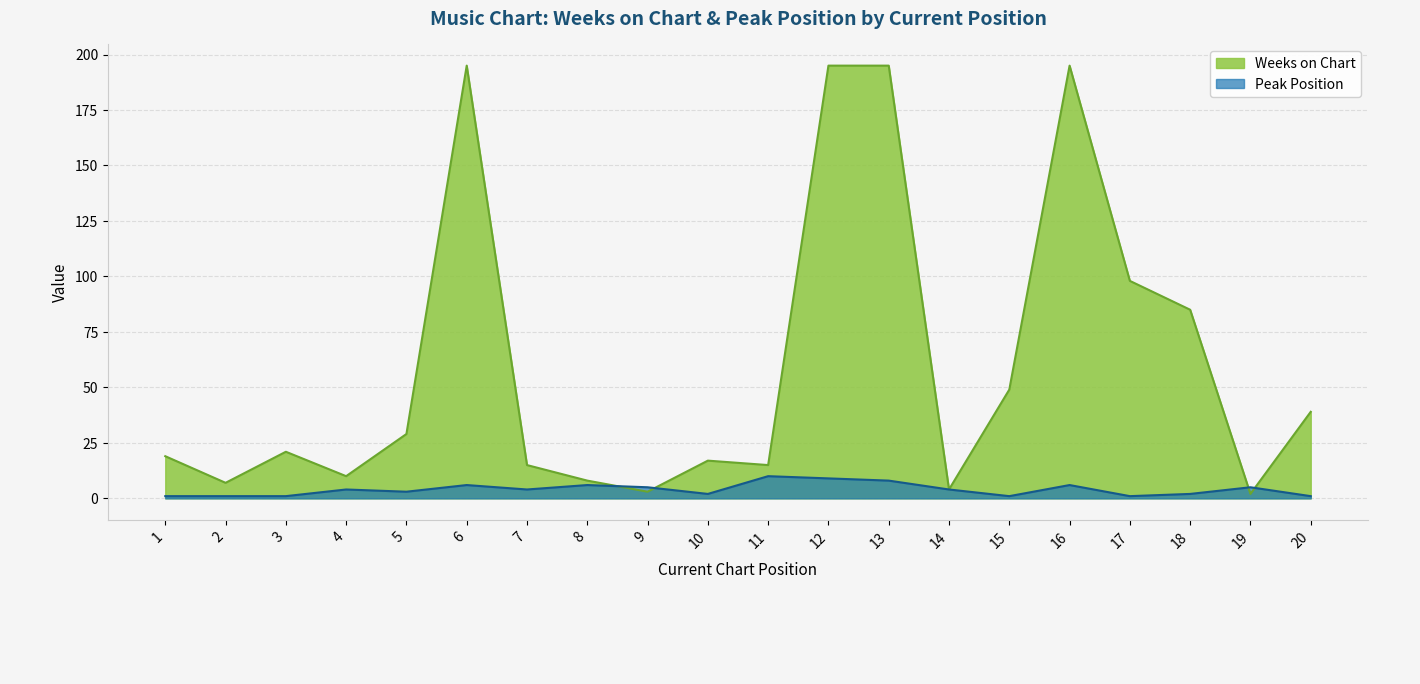

At how many categories does at least one series exceed 125?

4